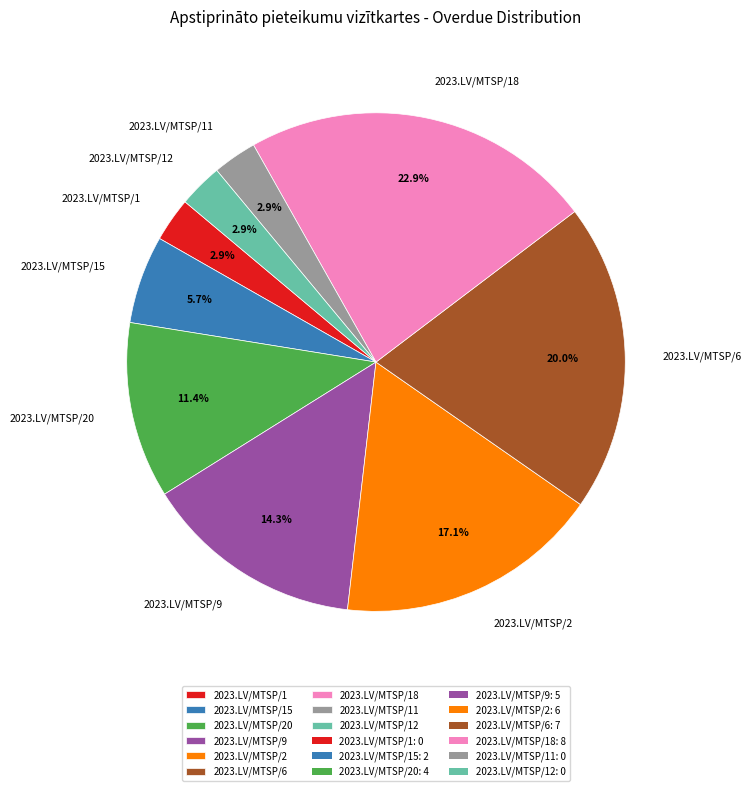

Which slice is the largest?

2023.LV/MTSP/18